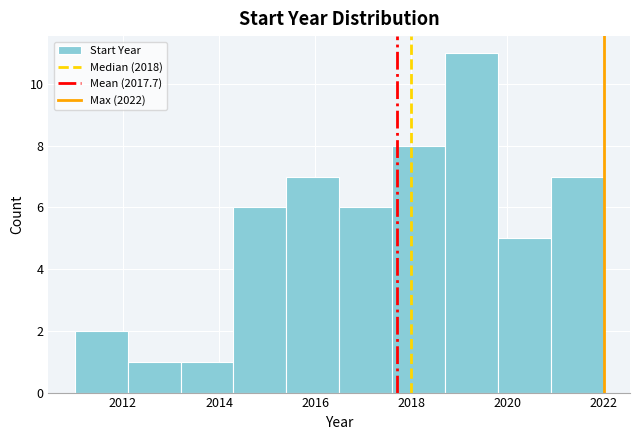

Reading left to right, transcribe this chart: for each bar, give the range it covers on the x-axis and its height. Neither the bar edges nor the heights are printed on the chart, so give them approximately, as read against the axes.

2011.0 to 2012.1: 2
2012.1 to 2013.2: 1
2013.2 to 2014.3: 1
2014.3 to 2015.4: 6
2015.4 to 2016.5: 7
2016.5 to 2017.6: 6
2017.6 to 2018.7: 8
2018.7 to 2019.8: 11
2019.8 to 2020.9: 5
2020.9 to 2022.0: 7